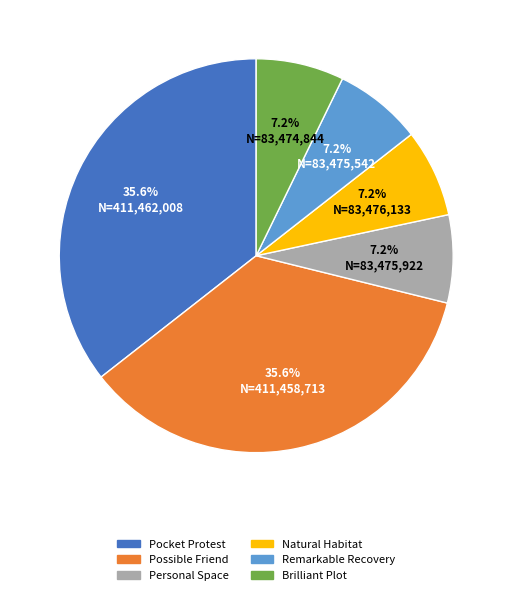

To the nearest percent, what is the average slice percentage?

17%